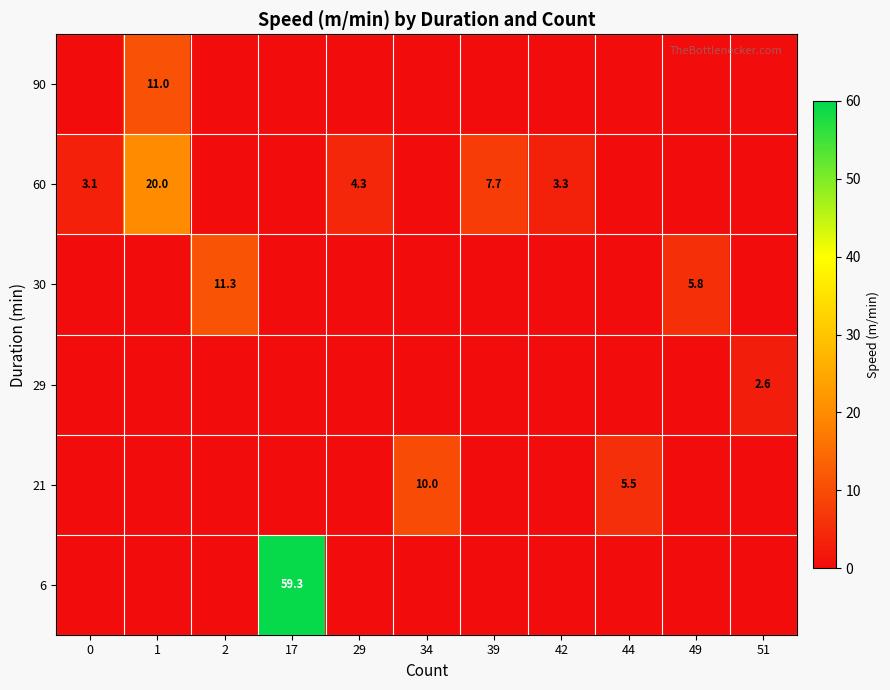

The value of 60 at 39 is 12.8. True or false?

False